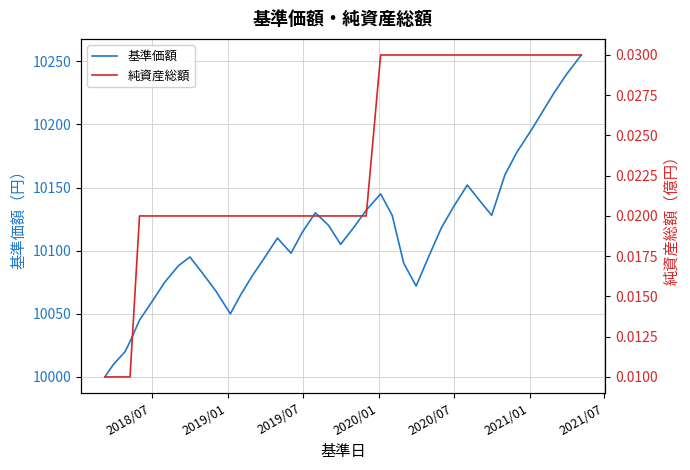

What is the maximum value for 基準価額?

10255